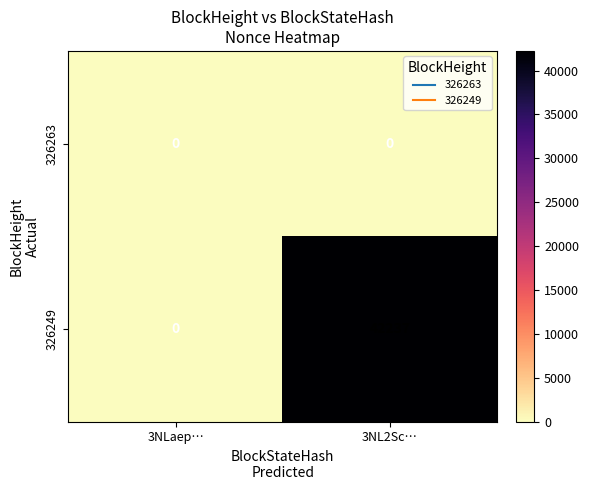

At which category is the sum across all series the highest?

3NL2Sc…